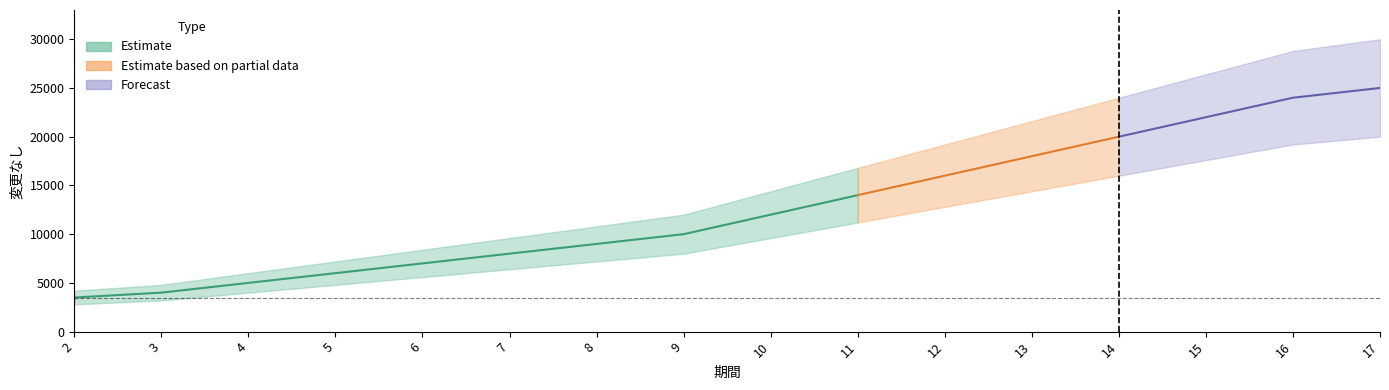

What is the lowest value of the 変更なし_upper series?

4200